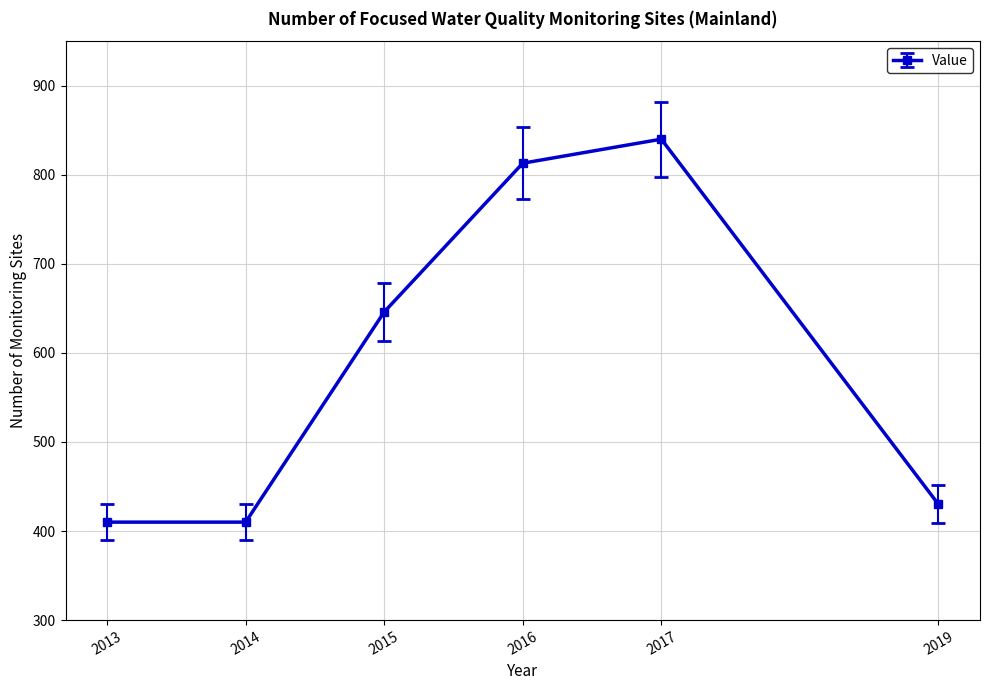

True or false: there are more than 1 points higher than both neighbors.

False